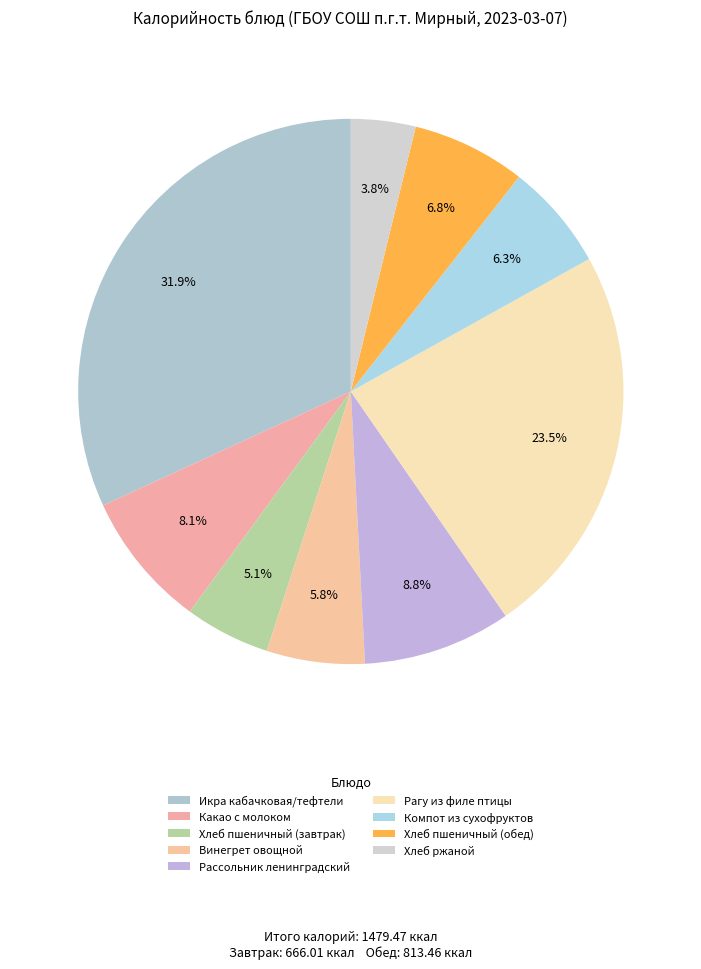

Is there a majority slice in this chart?

No